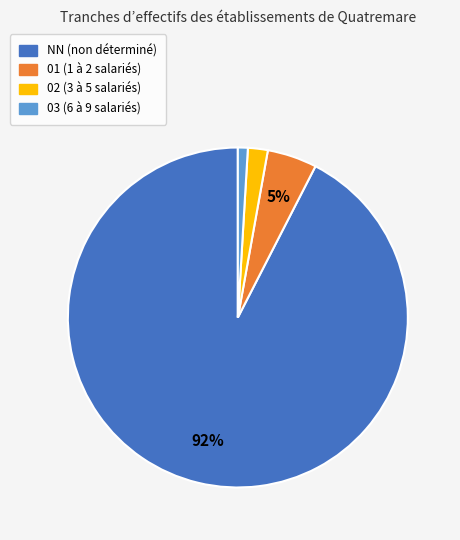

How many segments does this pie chart have?

4